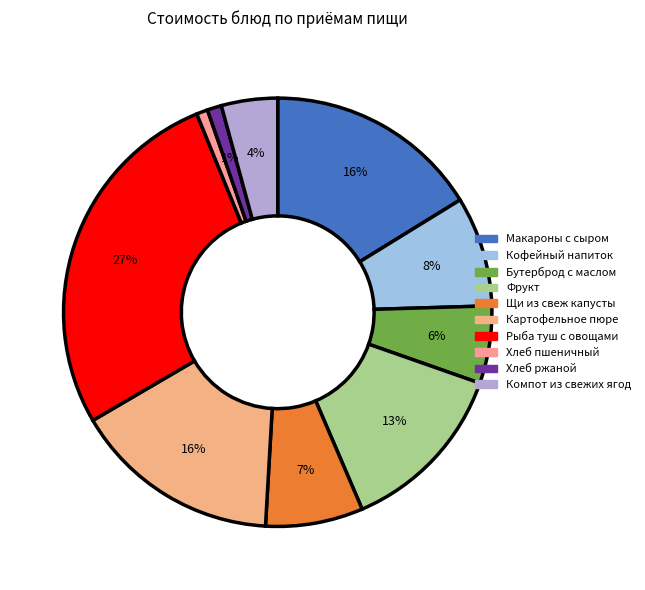

To the nearest percent, what is the difference between the Щи из свеж капусты and Хлеб пшеничный slice percentages?

7%